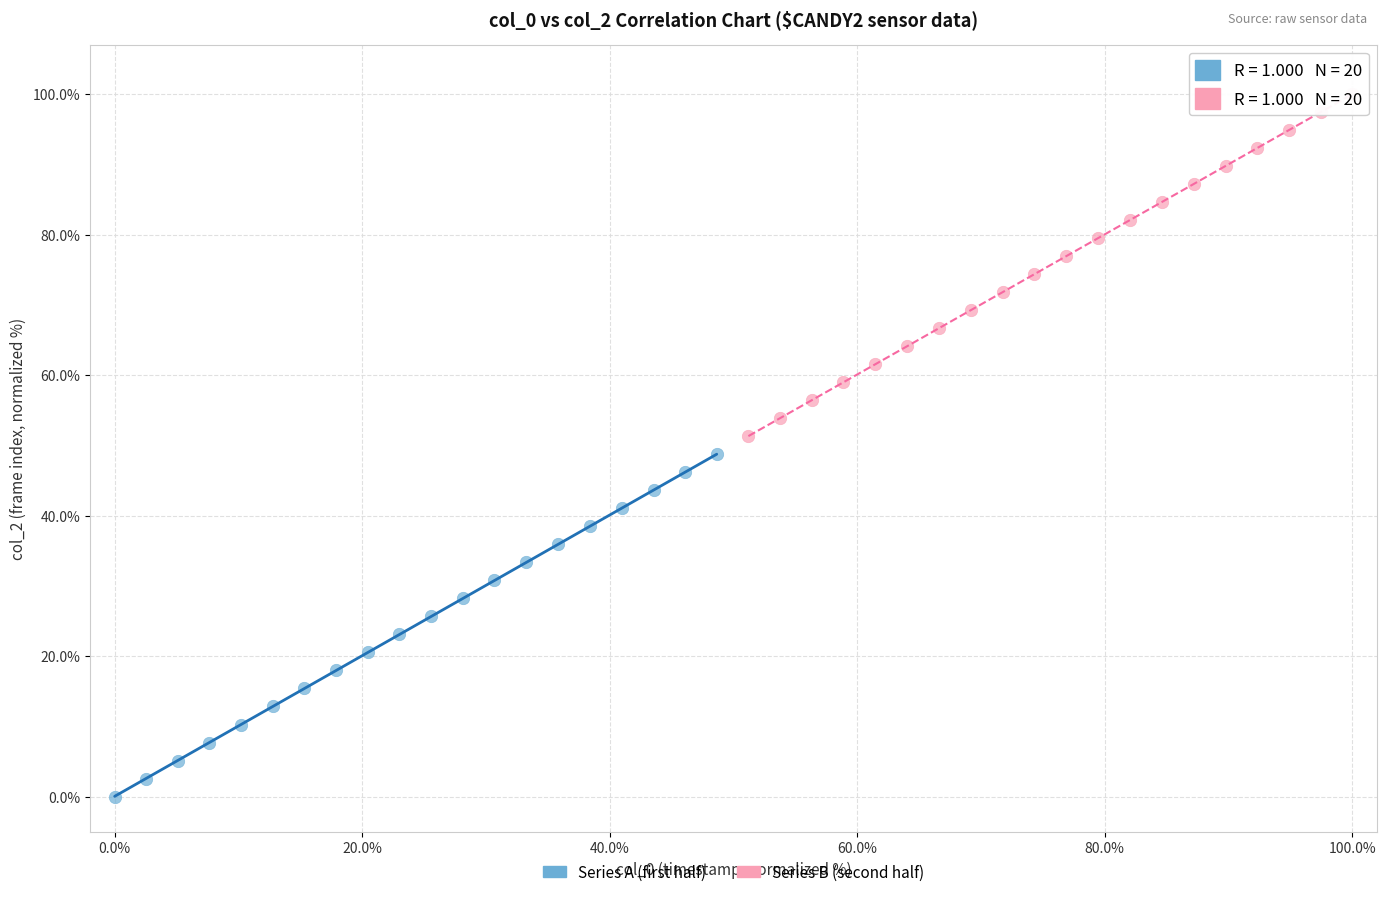

Which series contains the highest Y value?

Series B (second half)